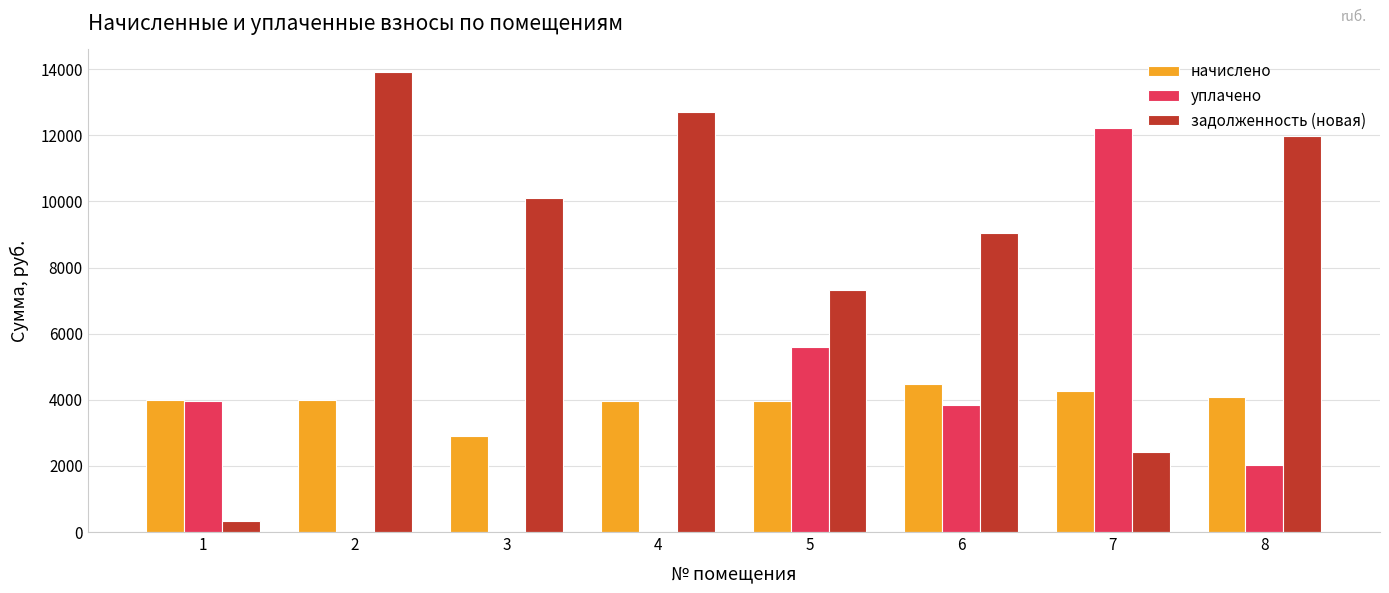

Which label corresponds to the largest value in the chart?

2